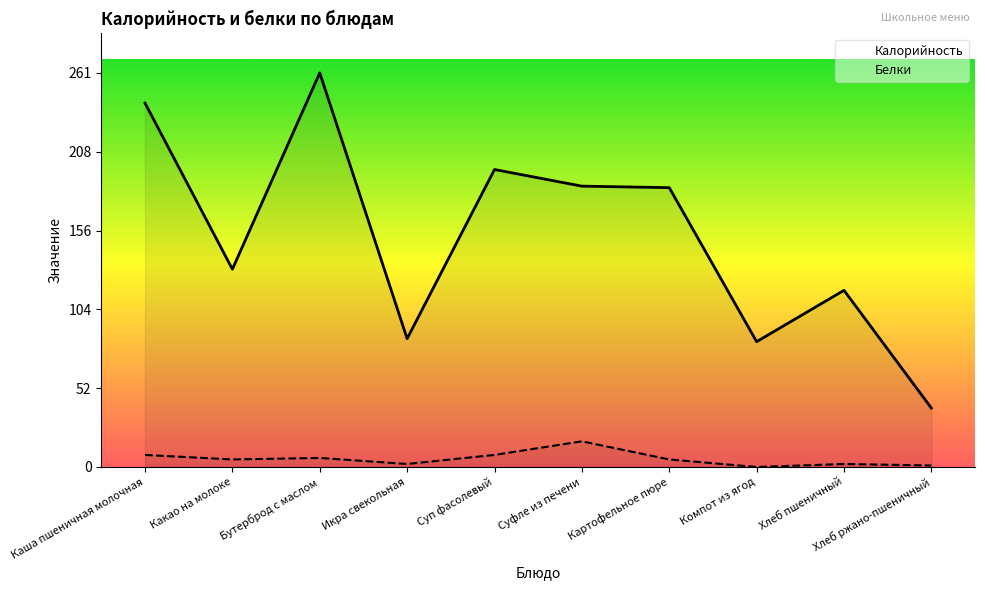

What is the sum of the Белки values at Какао на молоке and Хлеб пшеничный?

7